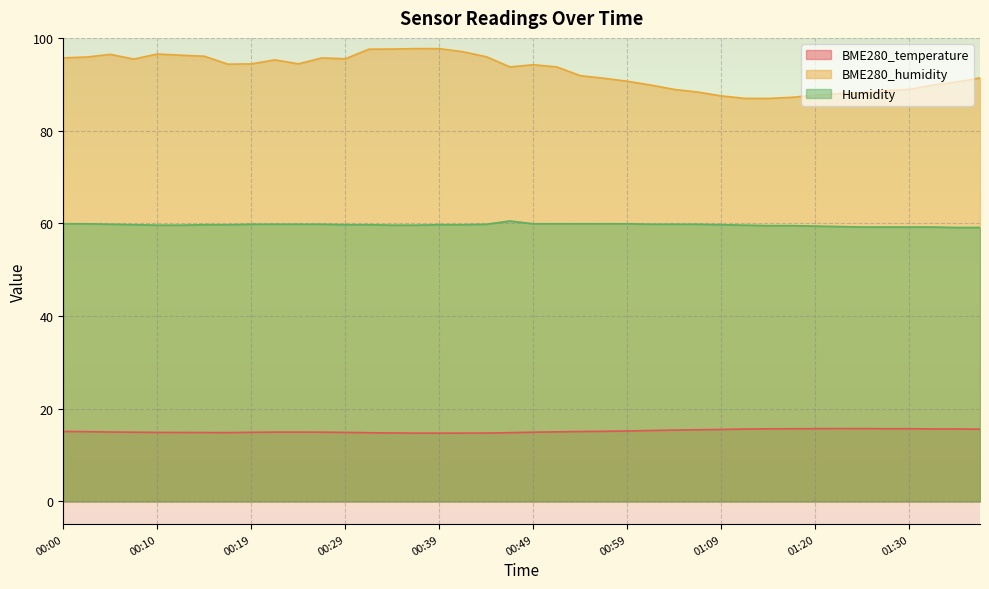

Read the BME280_humidity value at 01:35.

90.5